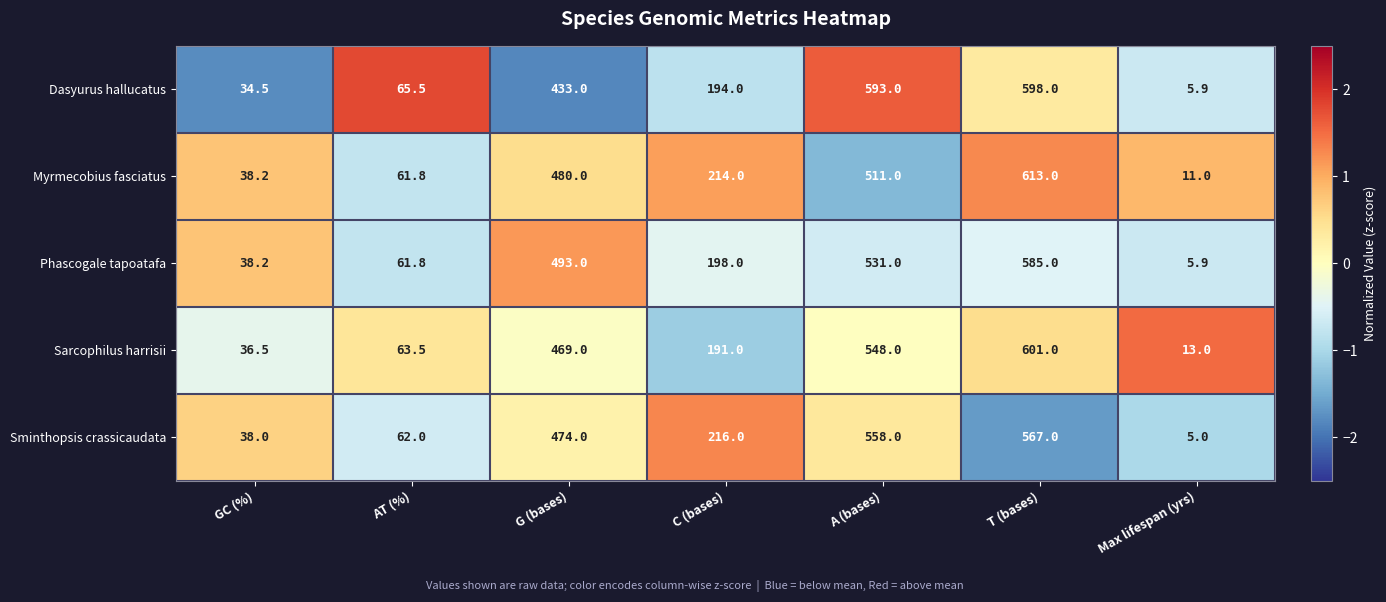

Count the number of data series in this chart.

5